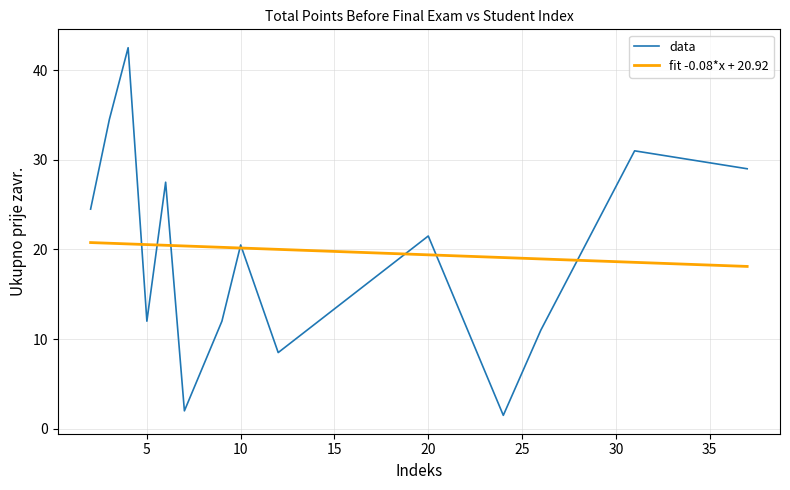

Does the chart have visible grid lines?

Yes